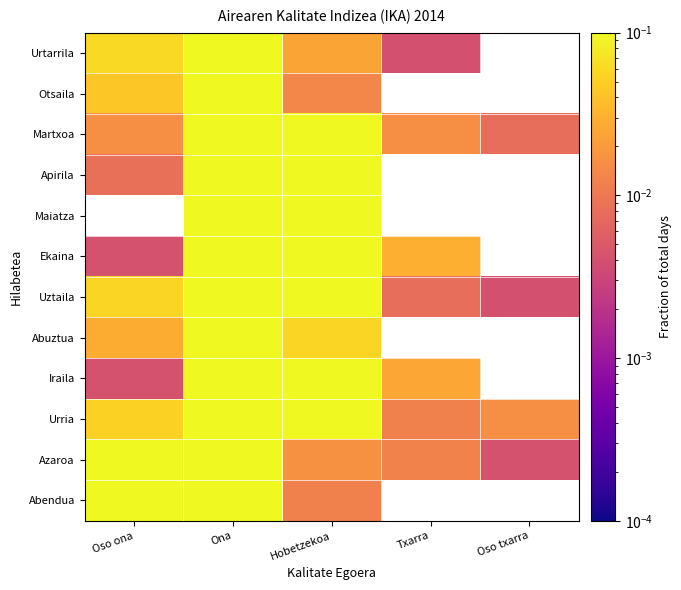

At how many categories does at least one series exceed 0?

5